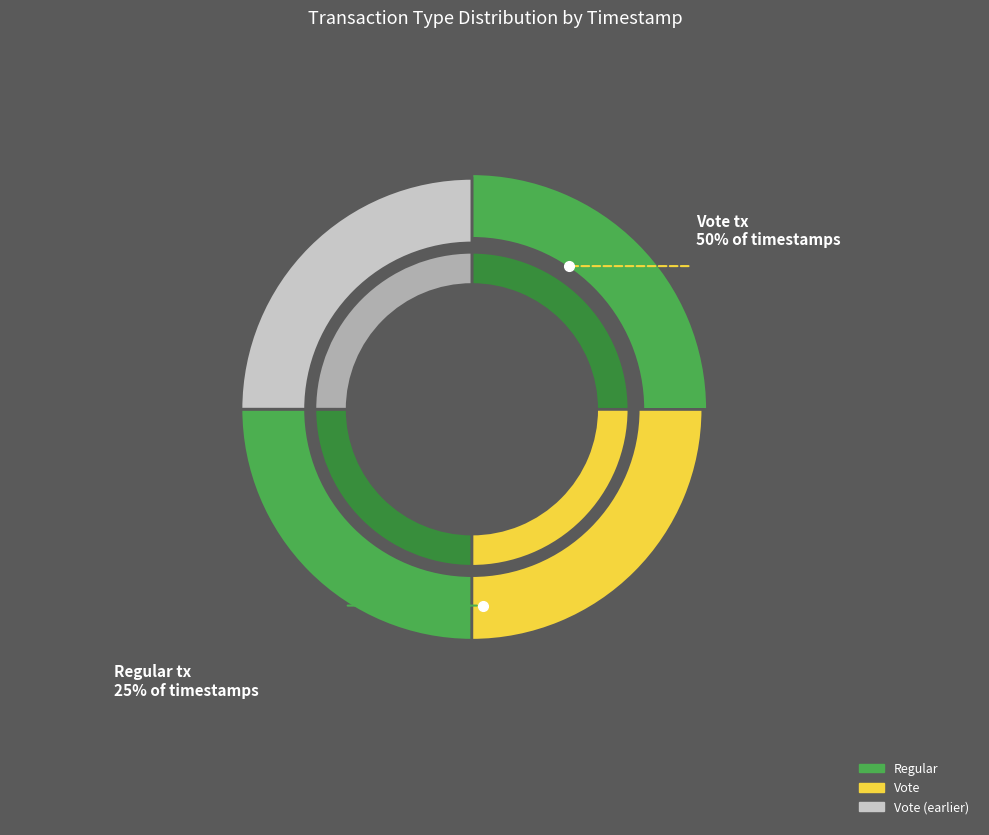

Is the sum of Regular and Regular greater than half?

No